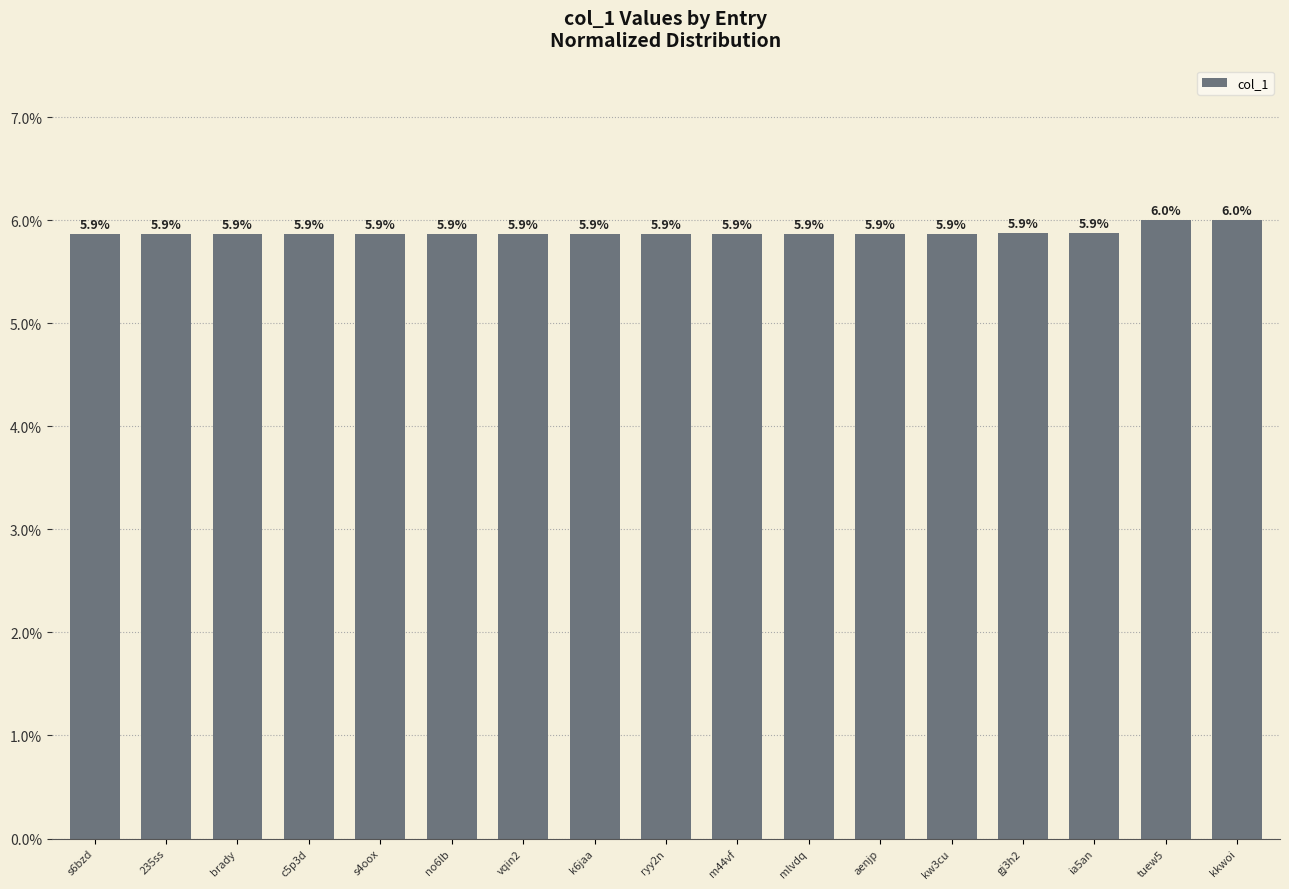

What is the change in value from aenjp to tuew5?

+0.1